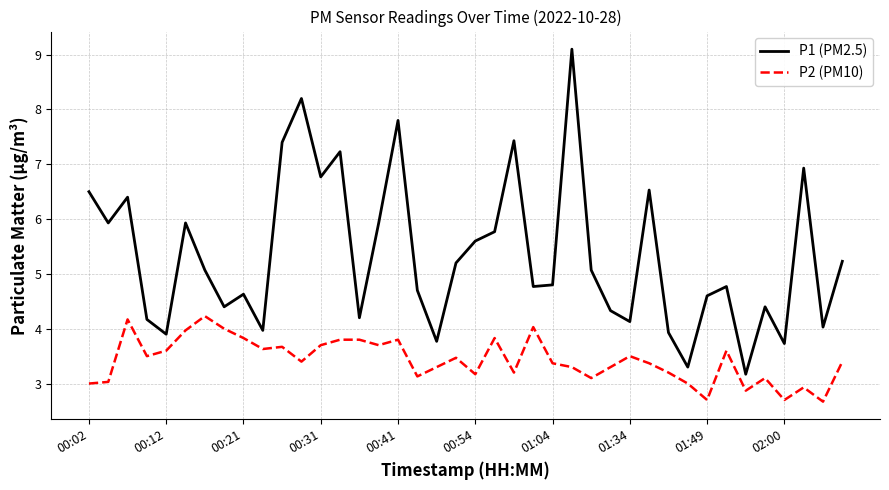

Which series has the largest total across all categories?

P1 (PM2.5)